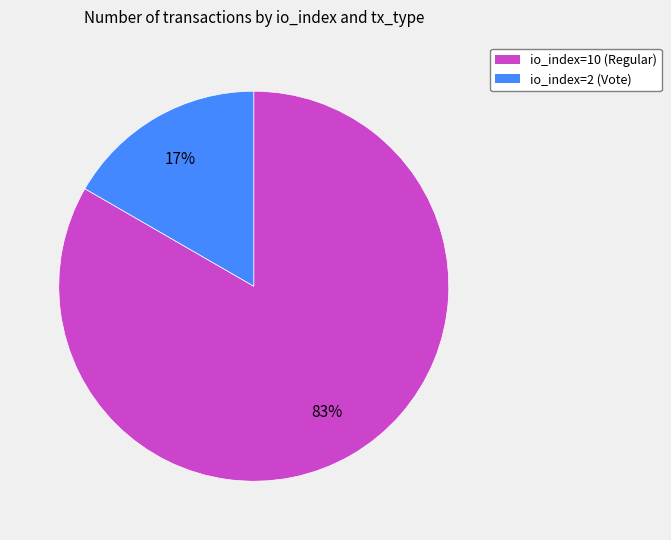

To the nearest percent, what is the average slice percentage?

50%